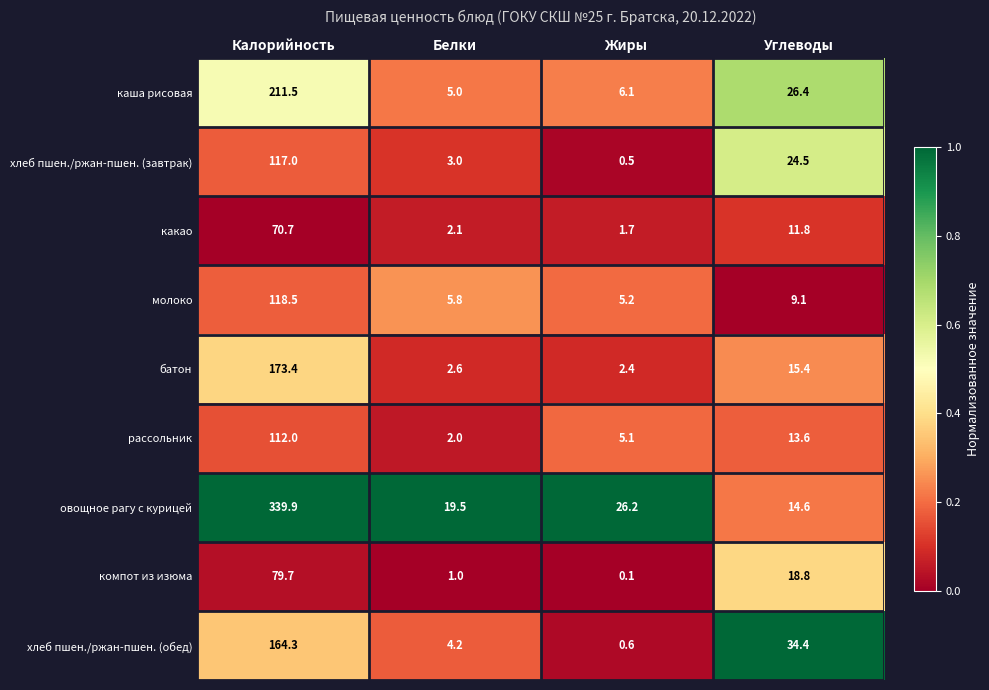

How many data points does each series have?

4